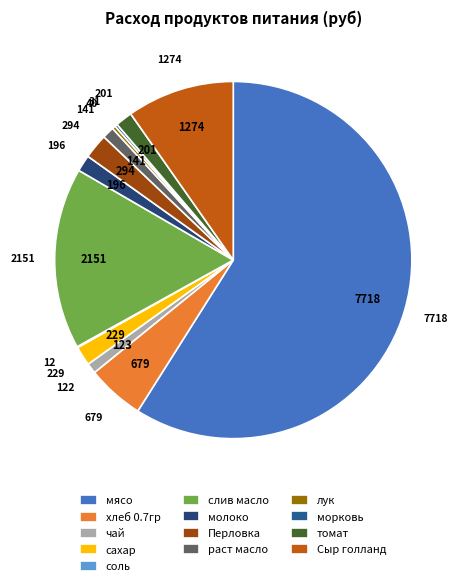

Combined, do морковь and чай account for over 50%?

No